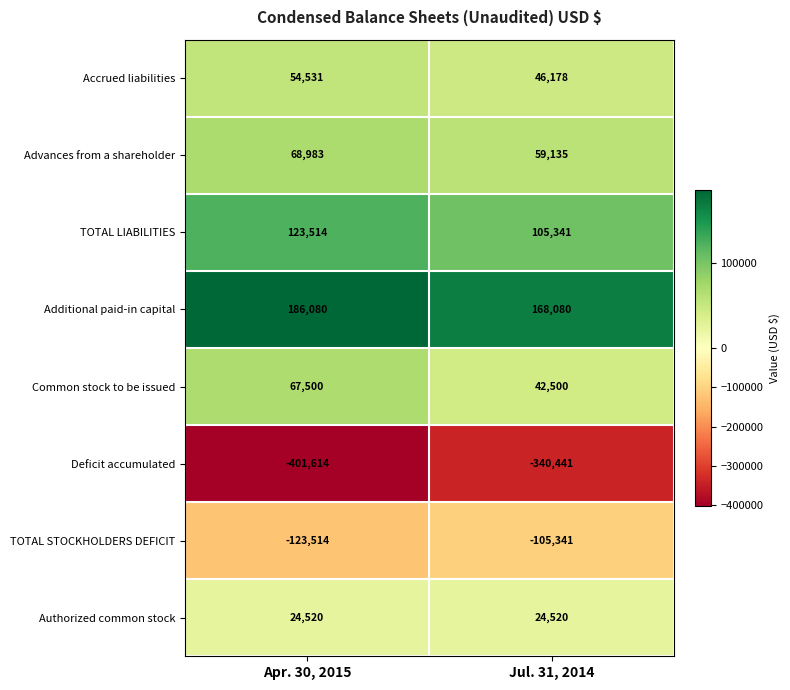

What is the greatest value displayed?

186080